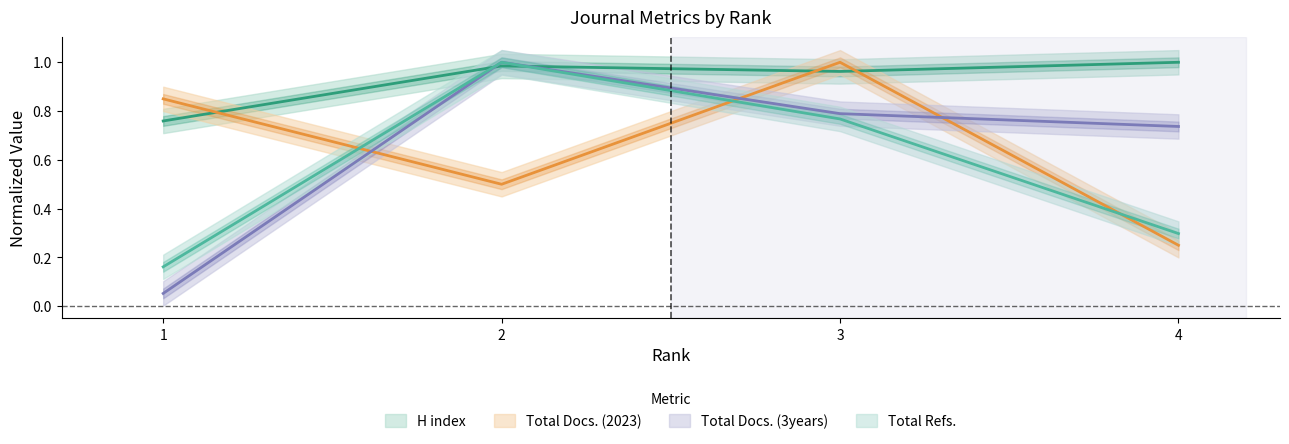

Which category has the lowest value across all series?

1